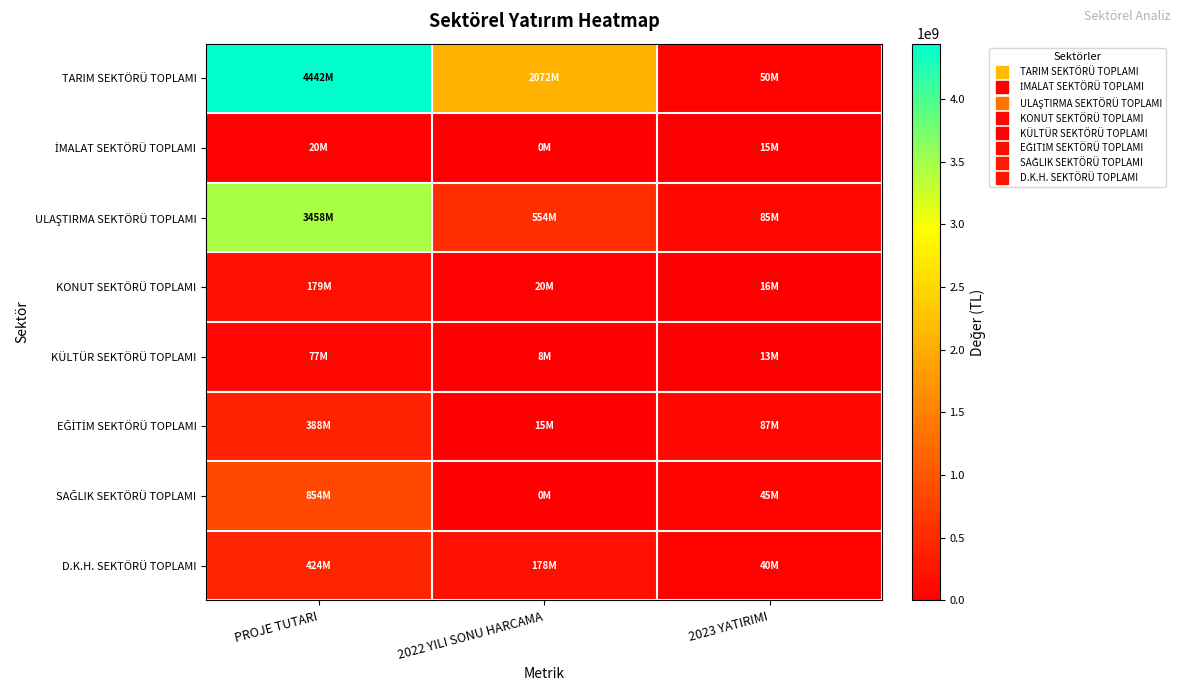

List the series in order of their peak value, lowest first.

İMALAT SEKTÖRÜ TOPLAMI, KÜLTÜR SEKTÖRÜ TOPLAMI, KONUT SEKTÖRÜ TOPLAMI, EĞİTİM SEKTÖRÜ TOPLAMI, D.K.H. SEKTÖRÜ TOPLAMI, SAĞLIK SEKTÖRÜ TOPLAMI, ULAŞTIRMA SEKTÖRÜ TOPLAMI, TARIM SEKTÖRÜ TOPLAMI